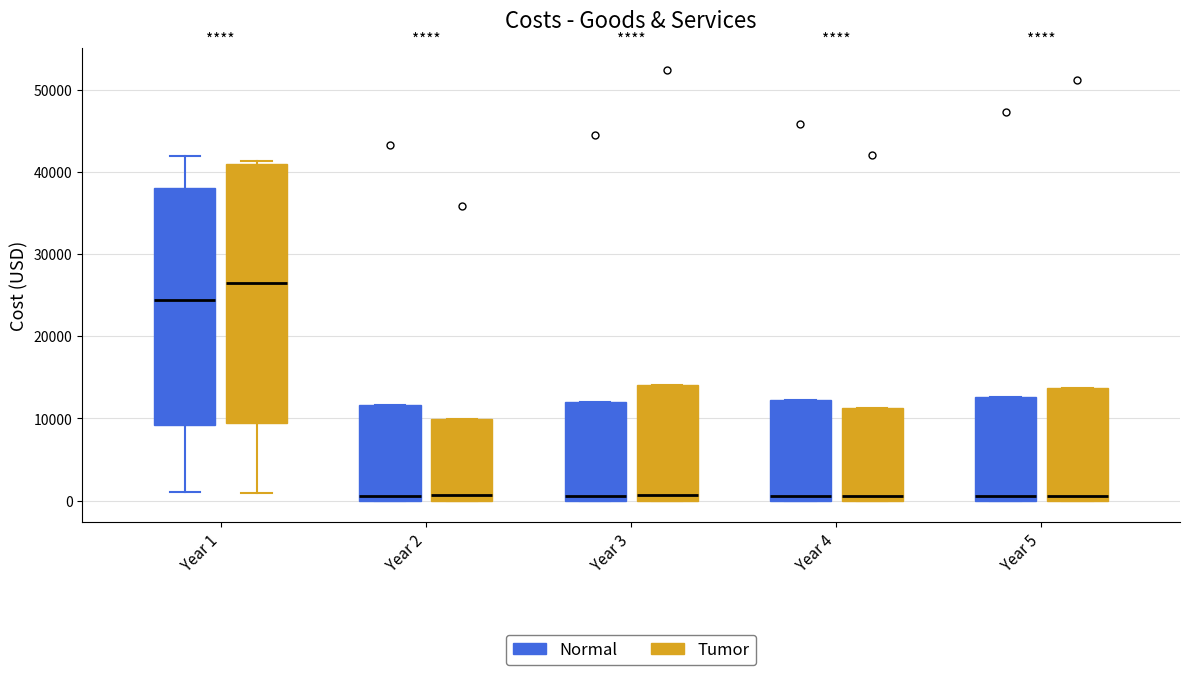

Which box has the highest median line?

Year 1 (Normal)